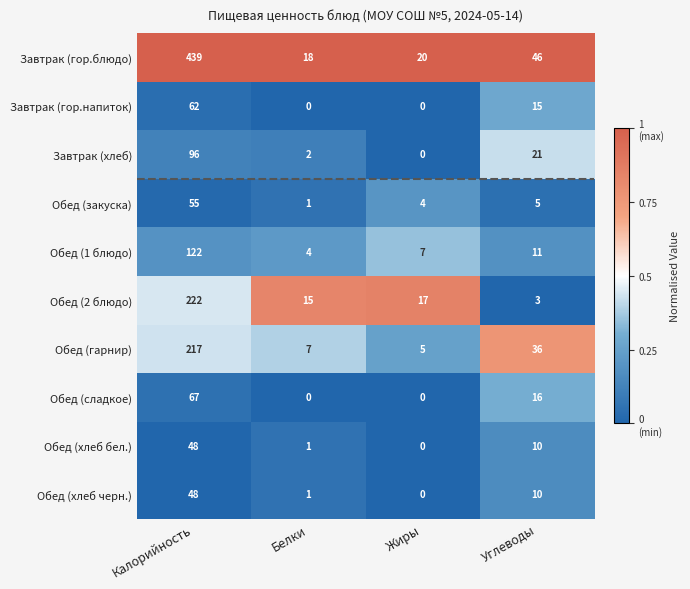

What is the maximum value for Завтрак (гор.блюдо)?

439